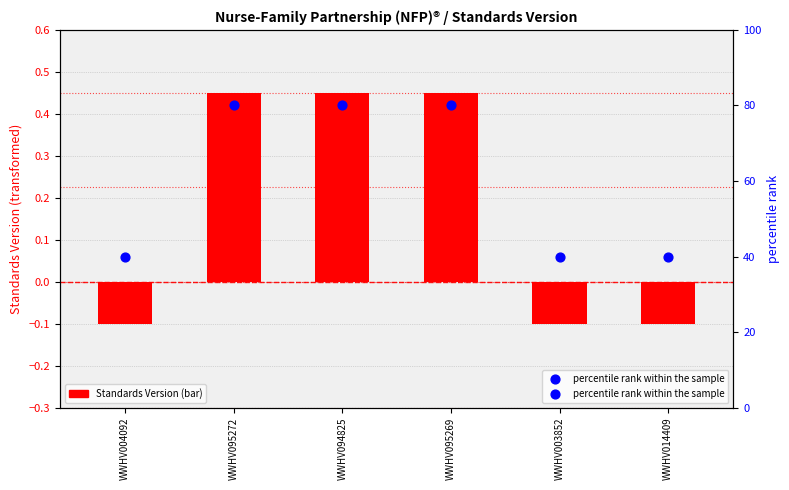

Which series has the largest Y range (max minus min)?

percentile rank within the sample